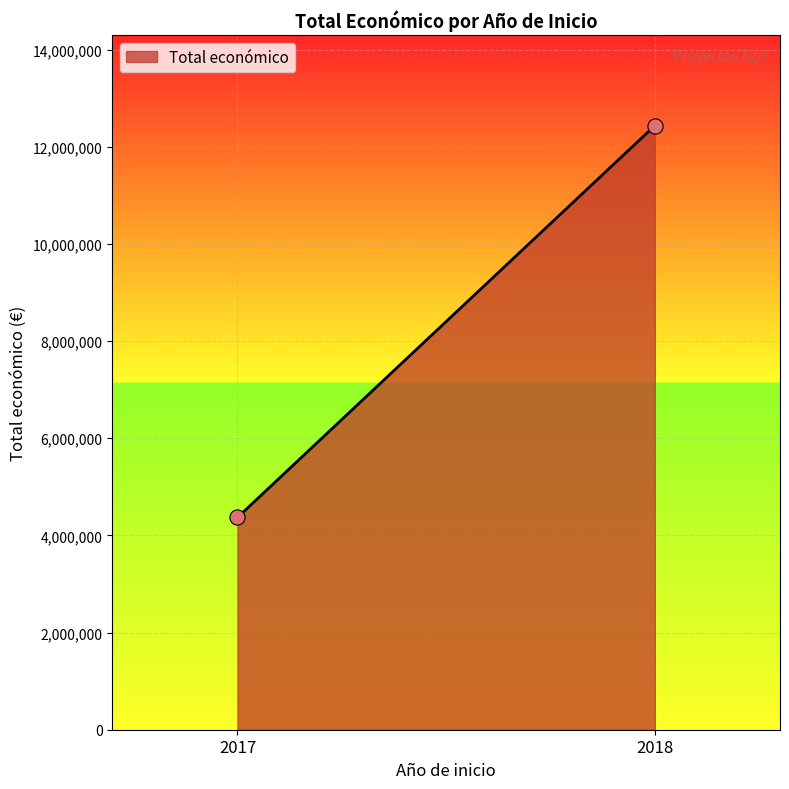

What is the range of Y values (max minus min)?

8065623